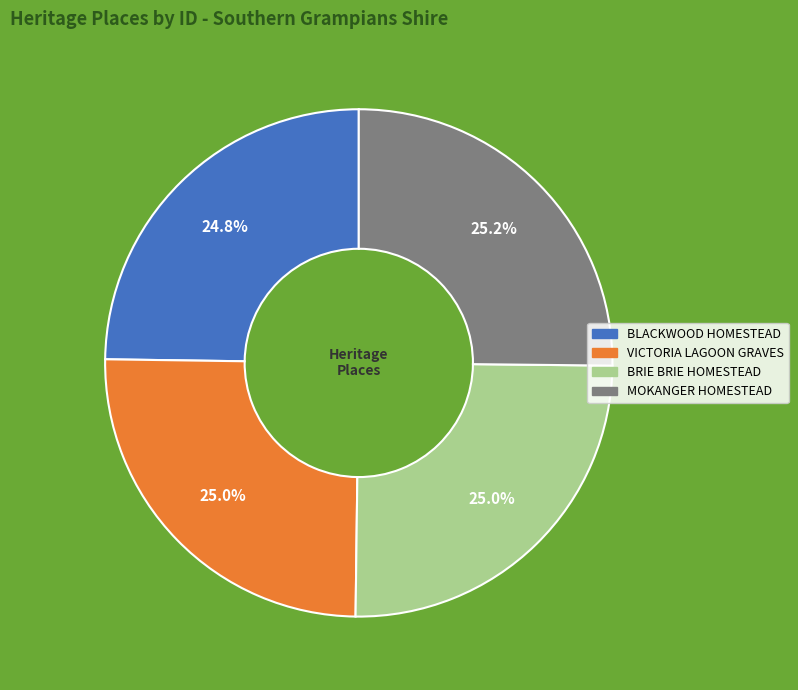

Is there any slice that represents more than half of the pie?

No